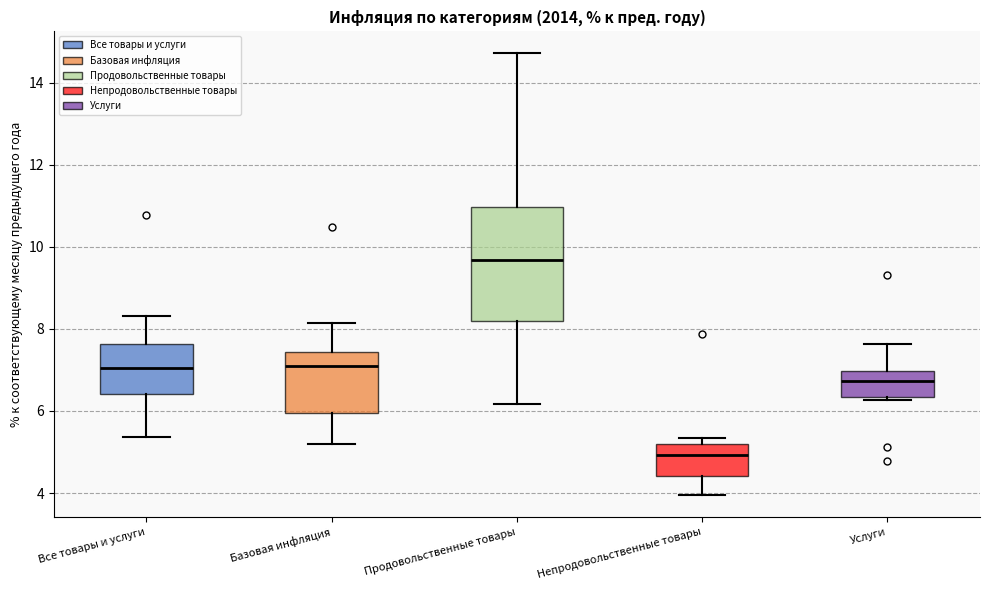

Where is the lower edge of the box for Услуги on the y-axis? The values are not printed on the chart, so give them approximately, as read against the axis.

6.4